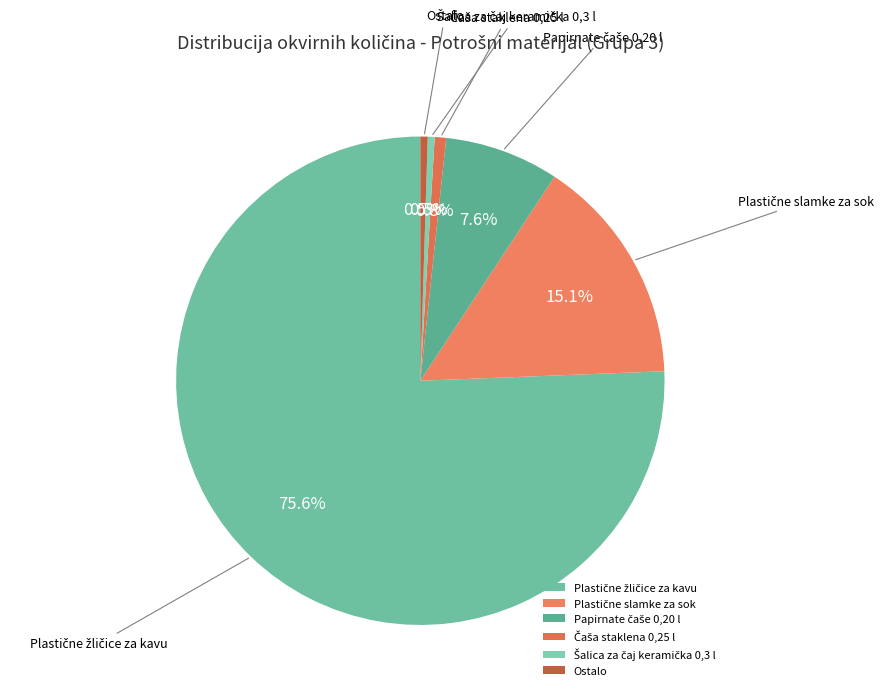

Is there a majority slice in this chart?

Yes